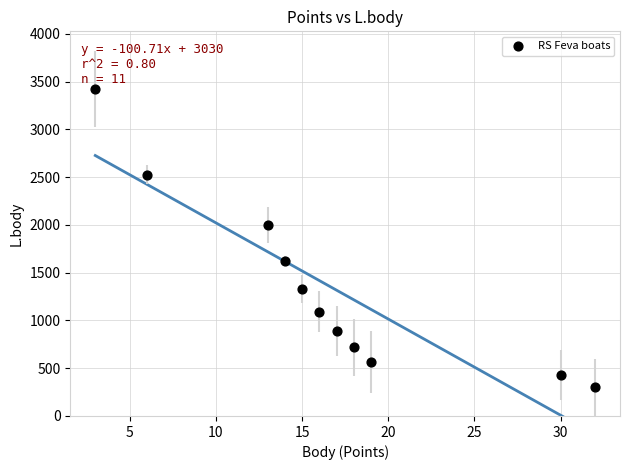

What Y value in the scatter plot is closest to 1865?

1996